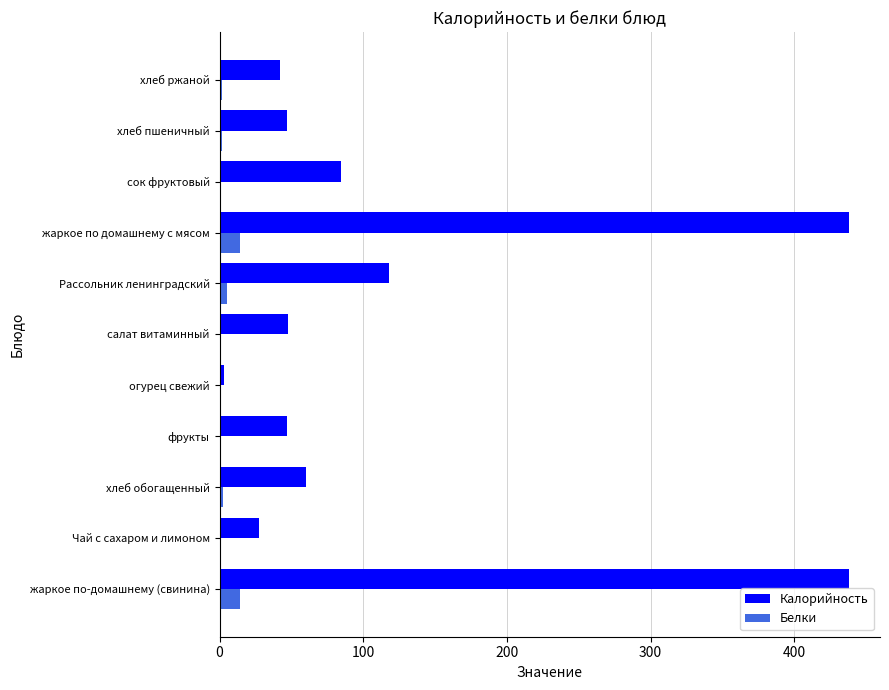

The Калорийность series shows 60.3 at хлеб обогащенный. True or false?

True